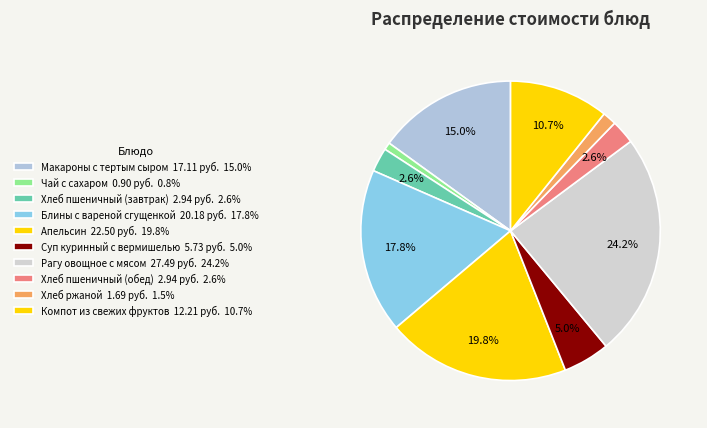

To the nearest percent, what is the difference between the largest and smallest slice percentages?

23%